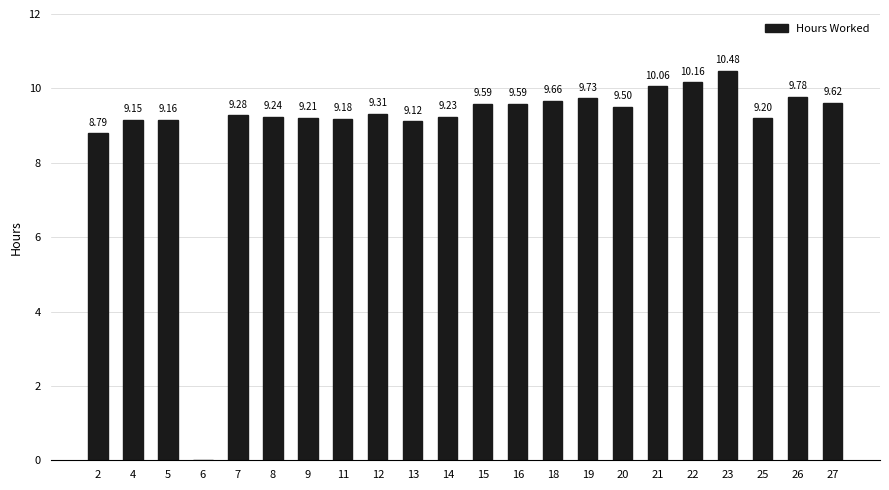

Reading left to right, transcribe all the data shown in this chart.

2=8.8	4=9.2	5=9.2	6=0.0	7=9.3	8=9.2	9=9.2	11=9.2	12=9.3	13=9.1	14=9.2	15=9.6	16=9.6	18=9.7	19=9.7	20=9.5	21=10.1	22=10.2	23=10.5	25=9.2	26=9.8	27=9.6